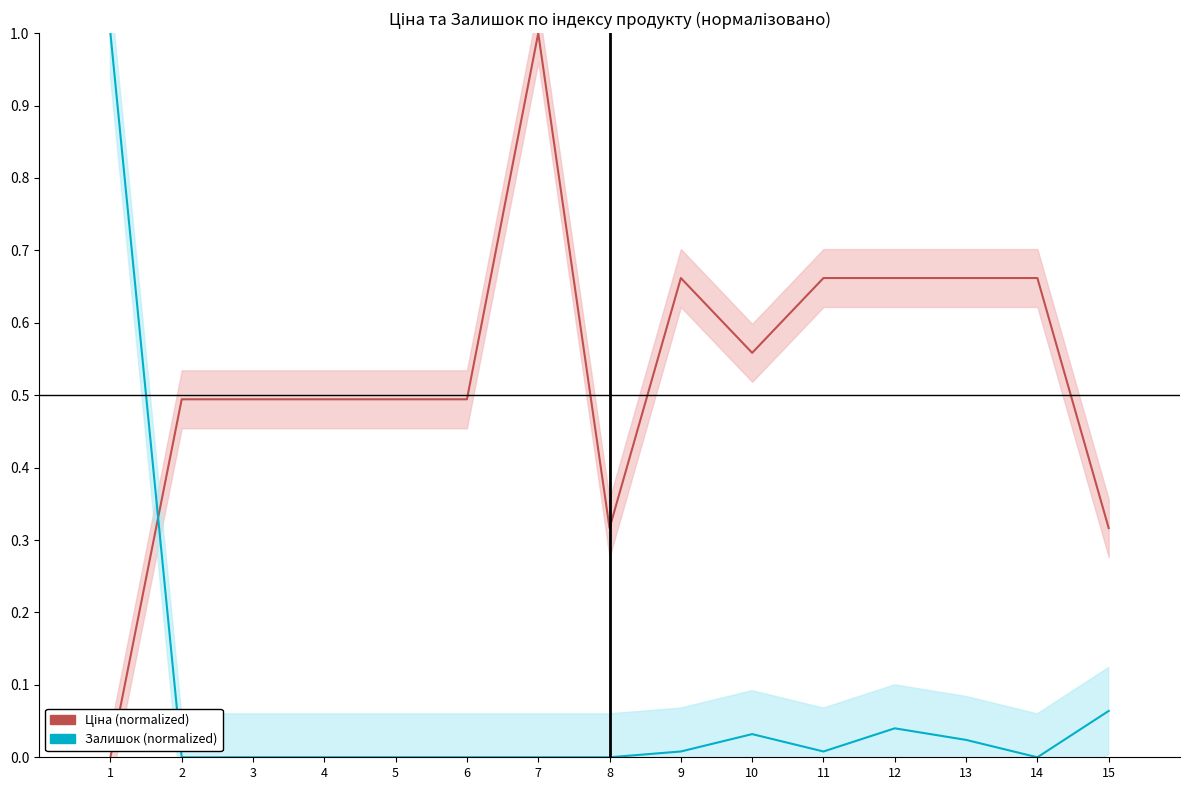

Is it true that Ціна (normalized) equals 0.2 at 13?

False